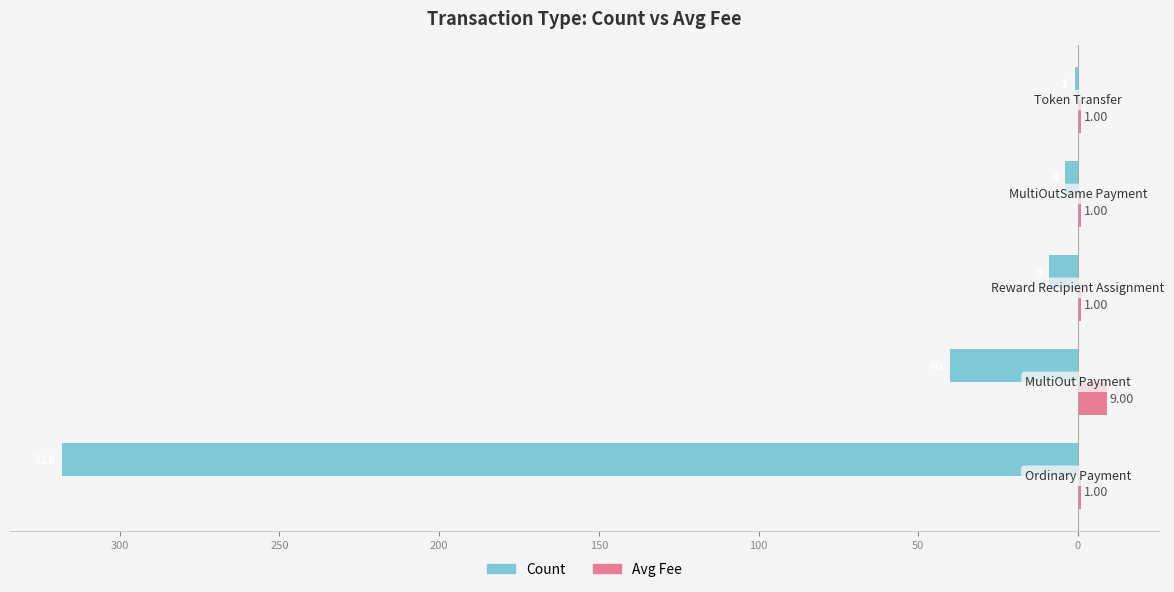

What are all the series names shown in the legend?

Count, Avg Fee